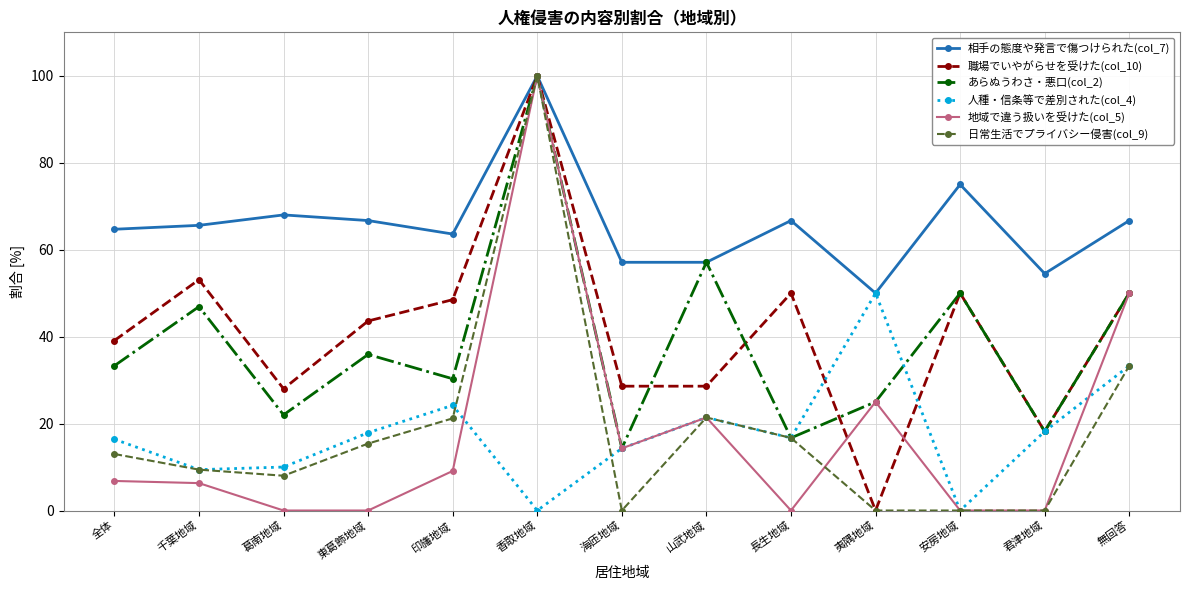

What is the highest value of the 相手の態度や発言で傷つけられた(col_7) series?

100.0